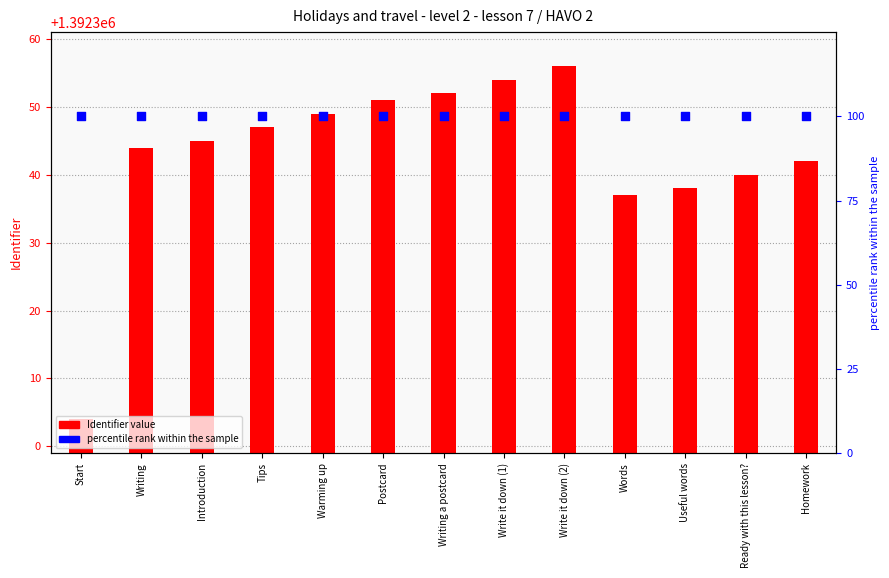

What is the total value across all series at Writing a postcard?

1392452